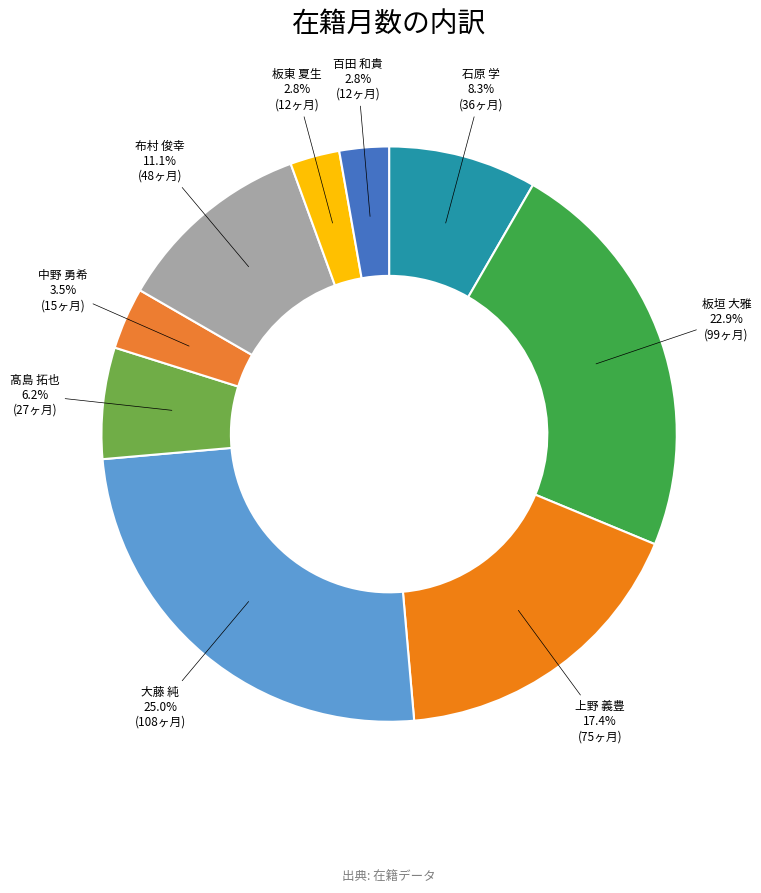

How many segments does this pie chart have?

9